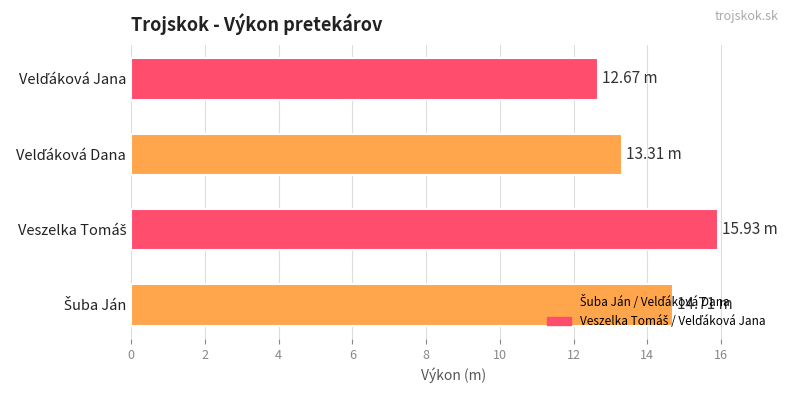

What is the difference between the second highest and second lowest values?

1.4